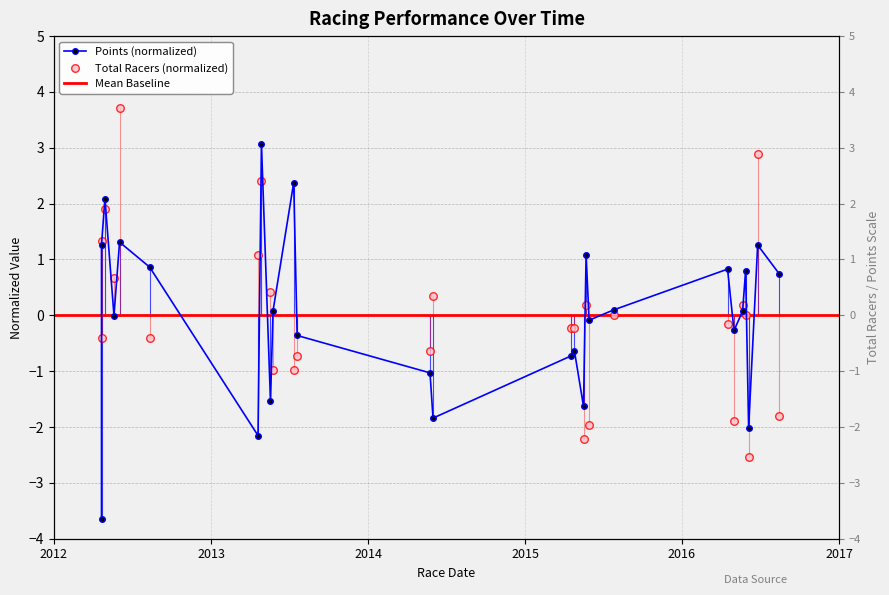

At how many categories does at least one series exceed 0?

19